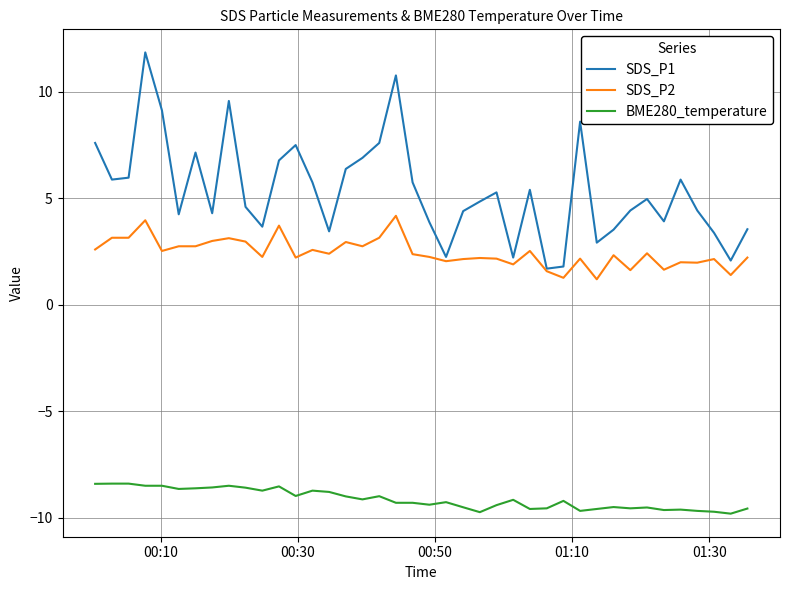

List the series in order of their overall mean, lowest first.

BME280_temperature, SDS_P2, SDS_P1